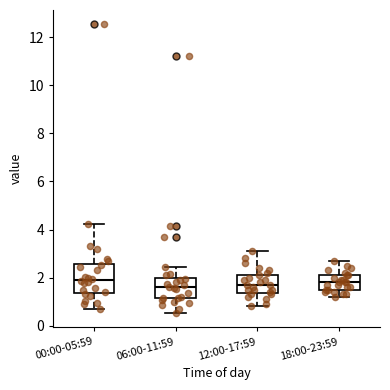

Reading left to right, transcribe this box plot: for each box, give where its median line is, the range the box spans, and where its two whiskers end, as read against the y-axis. The values are not printed on the chart, so give them approximately, as read against the axis.

00:00-05:59: median 2.0, box 1.4 to 2.6, whiskers 0.8 to 4.2
06:00-11:59: median 1.6, box 1.2 to 2.0, whiskers 0.6 to 2.4
12:00-17:59: median 1.8, box 1.4 to 2.2, whiskers 0.8 to 3.2
18:00-23:59: median 1.8, box 1.6 to 2.2, whiskers 1.2 to 2.8